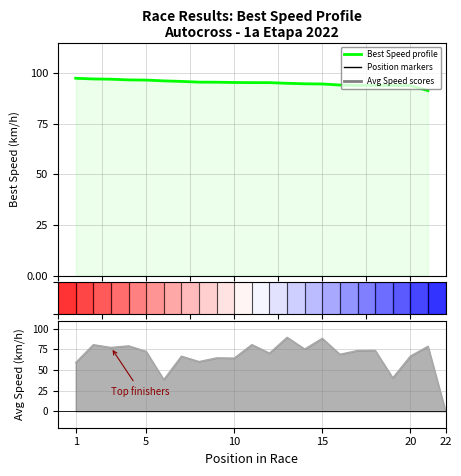

Which has a higher value, 15 or 10?

10